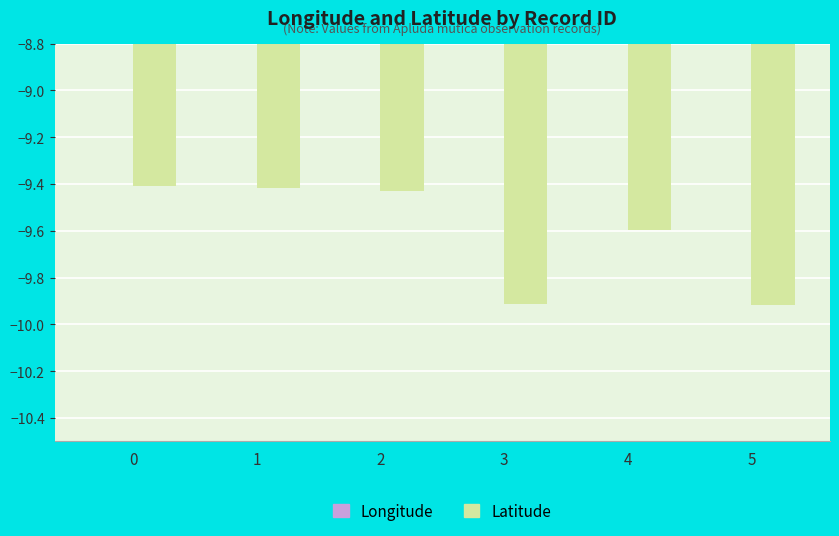

Between 0 and 5, which series saw the biggest shift?

Longitude